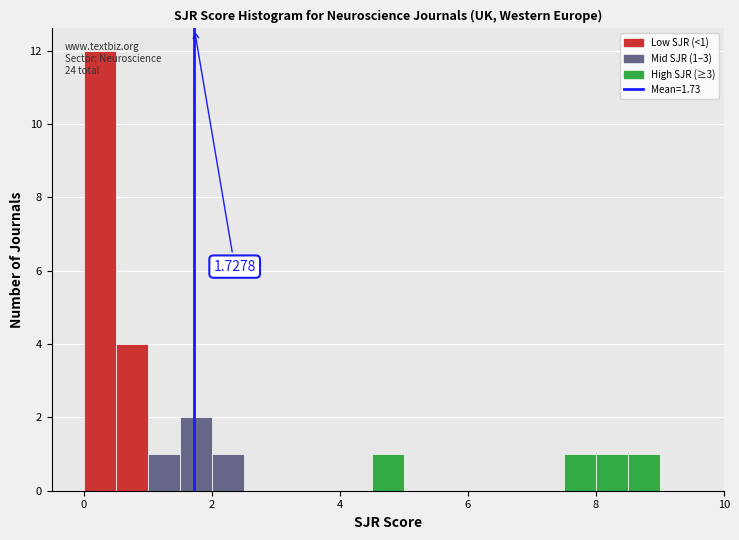

Around what value on the x-axis is the tallest bar? Give the approximate position of its centre, as read against the axis.

0.2